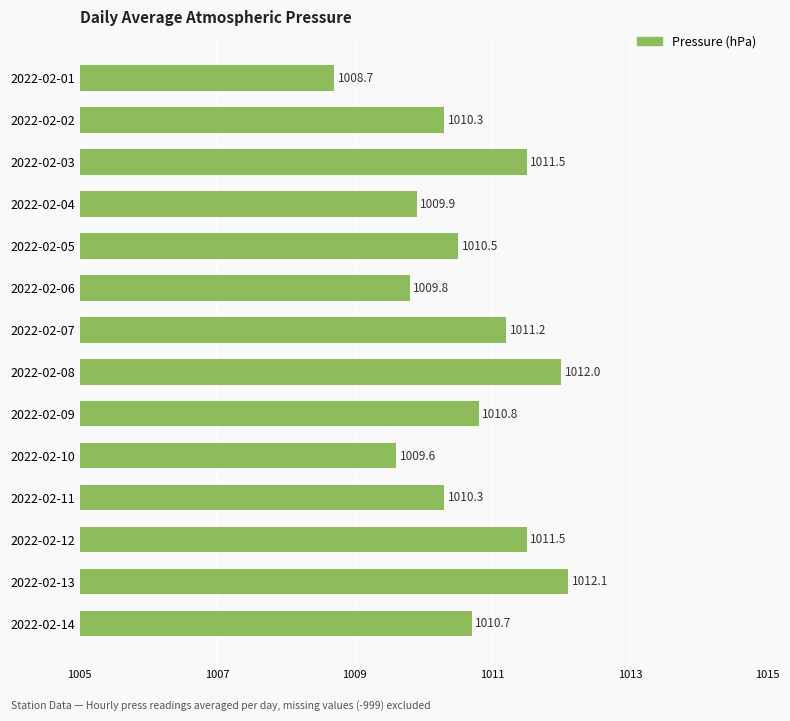

Reading top to bottom, extract all data points from this chart.

1008.7	1010.3	1011.5	1009.9	1010.5	1009.8	1011.2	1012.0	1010.8	1009.6	1010.3	1011.5	1012.1	1010.7